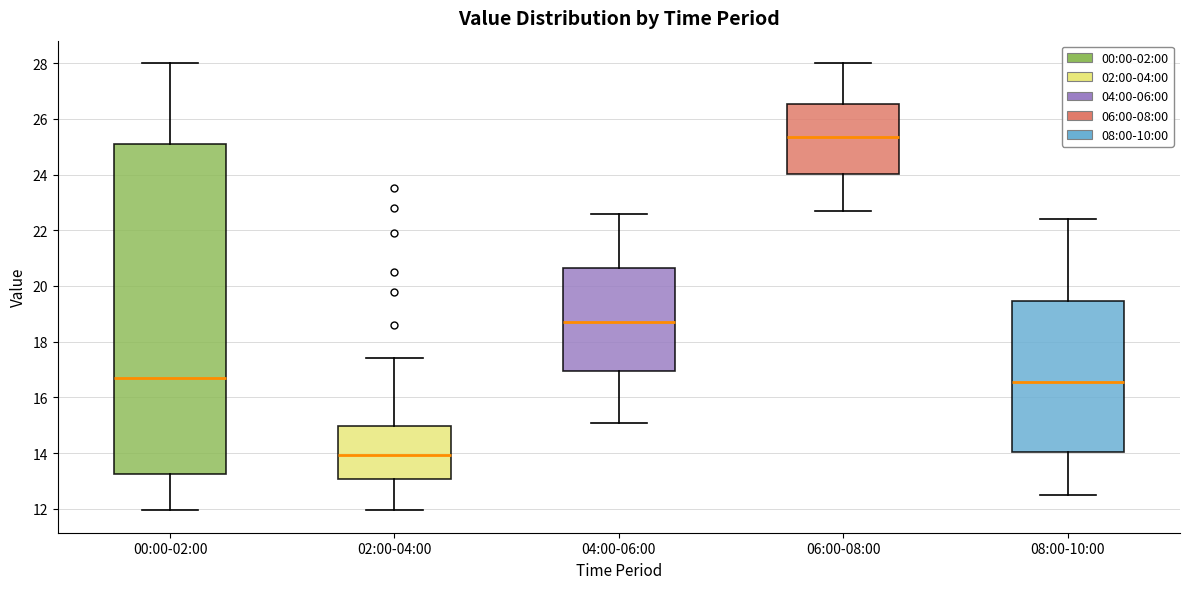

Which box has the lowest median line?

02:00-04:00